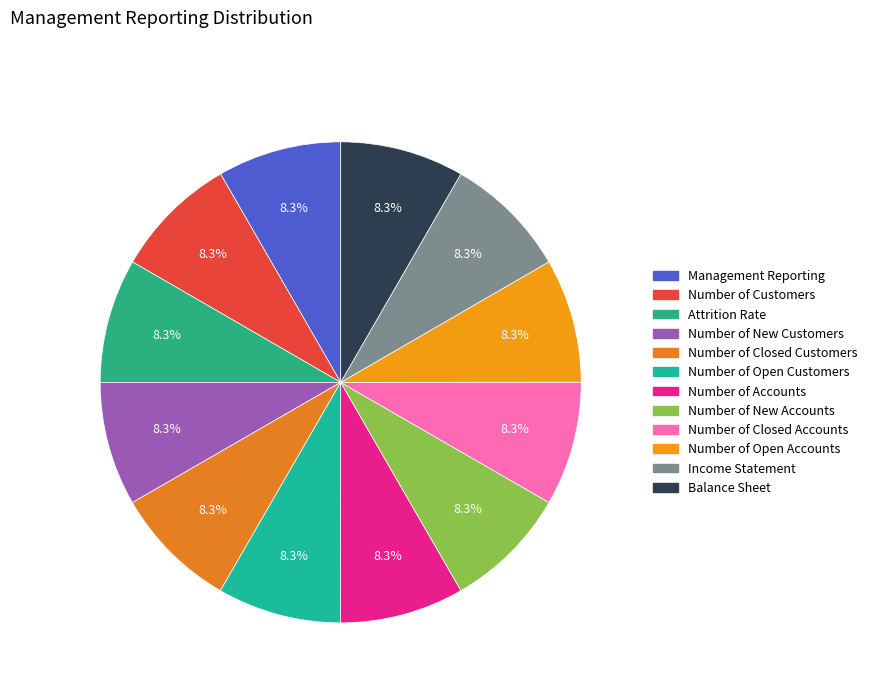

True or false: Number of Open Accounts accounts for 8% of the total.

True